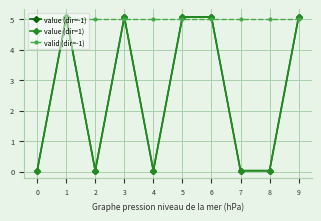

Does the chart have visible grid lines?

Yes